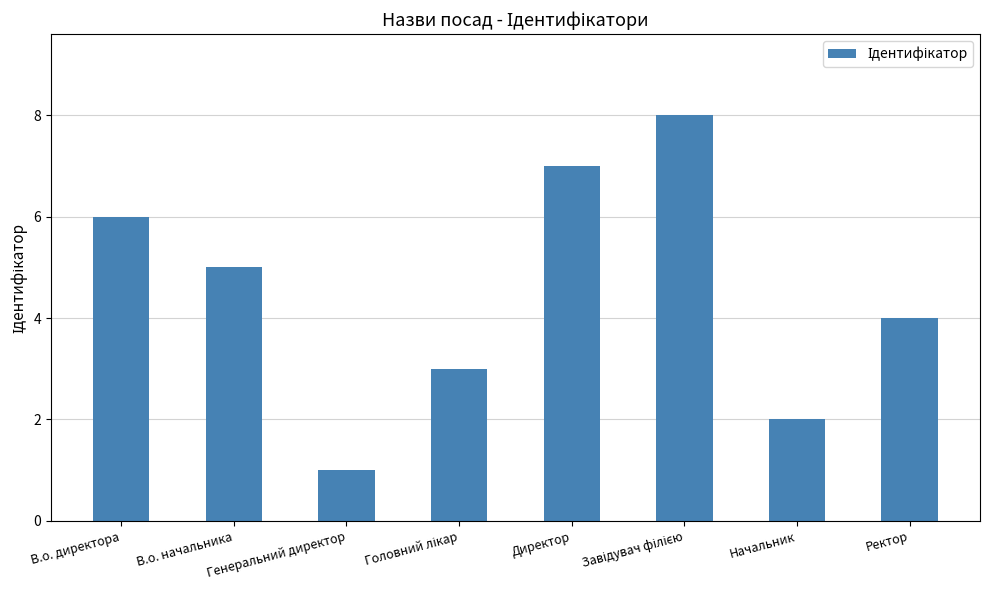

Reading right to left, extract all data points from this chart.

4	2	8	7	3	1	5	6